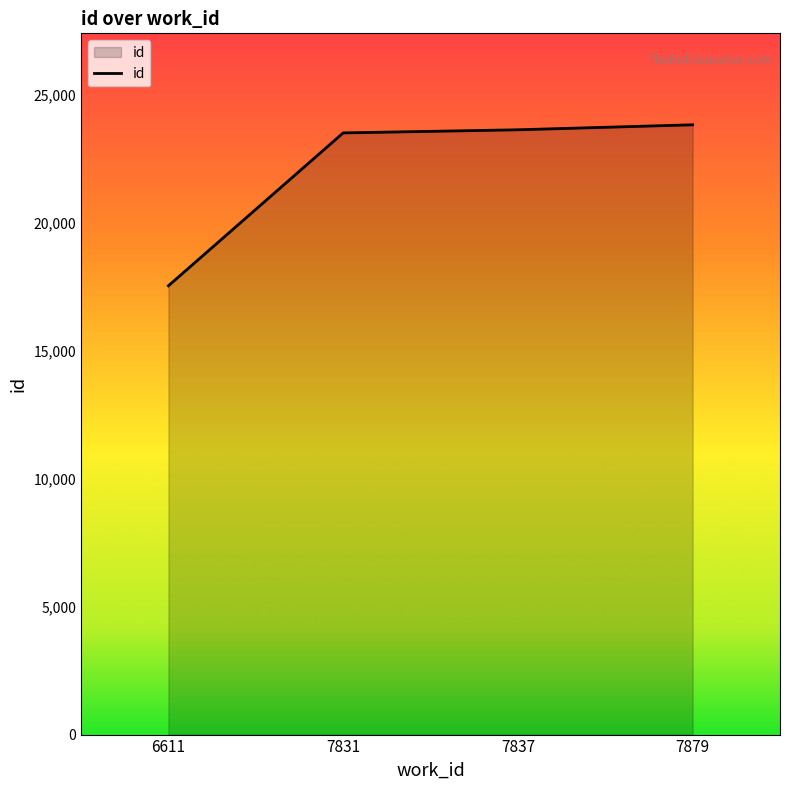

What is the greatest value displayed?

23833